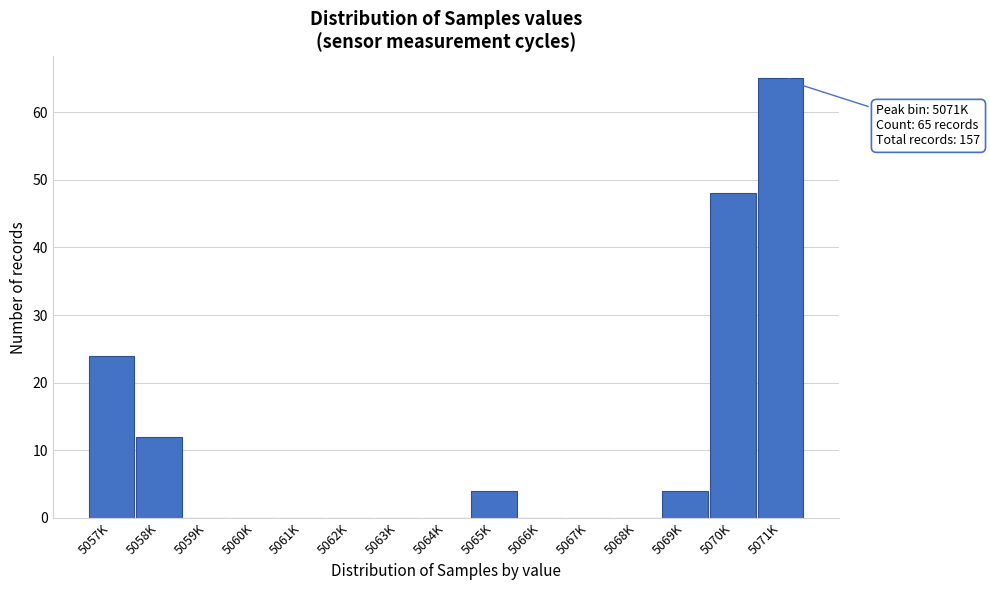

Is it true that the value at 5067K is 0?

True